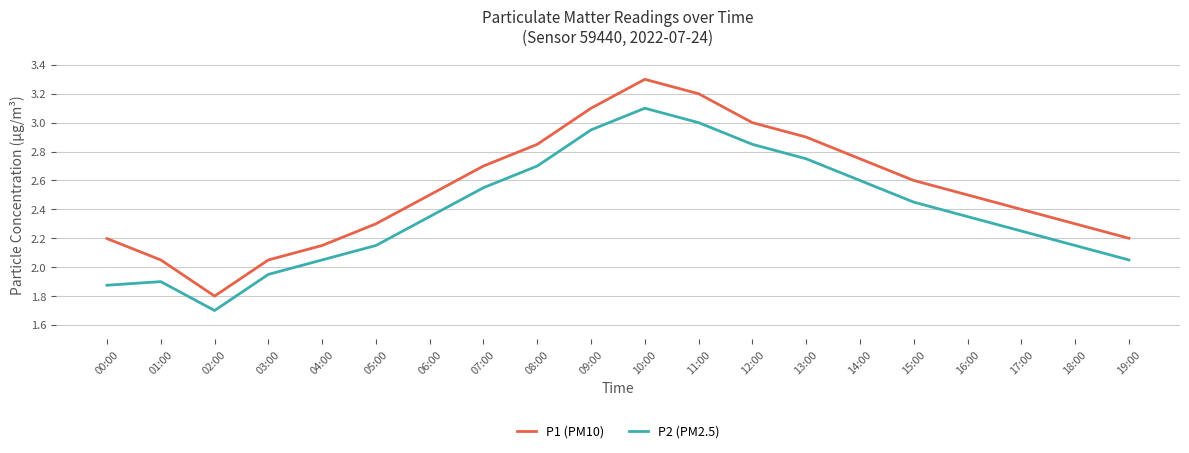

How many values in the P1 (PM10) series exceed 2?

19